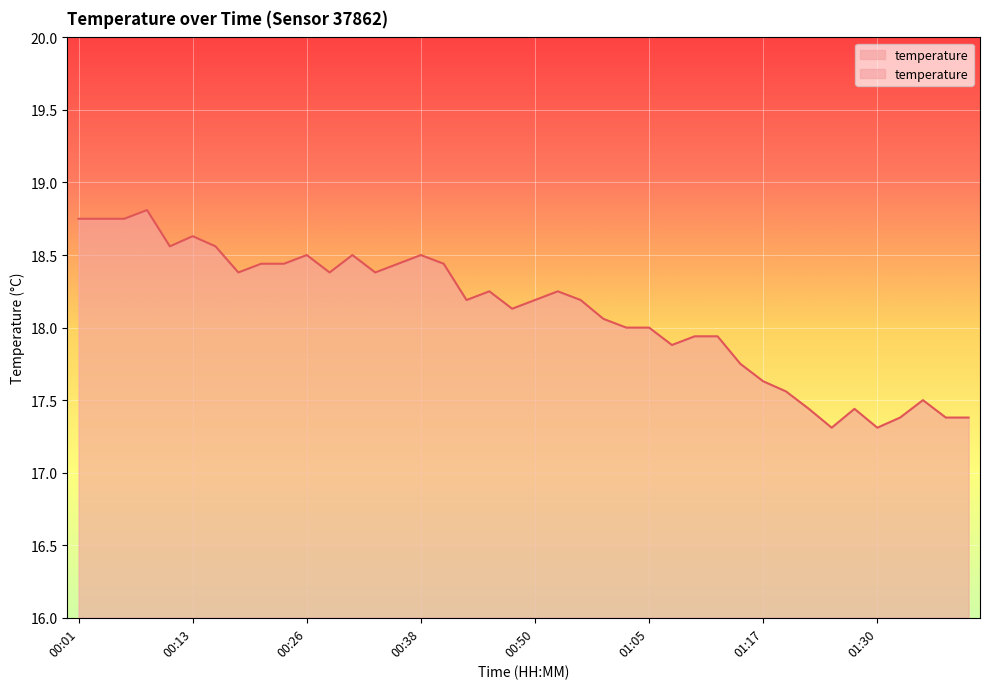

How many series are shown in this chart?

1